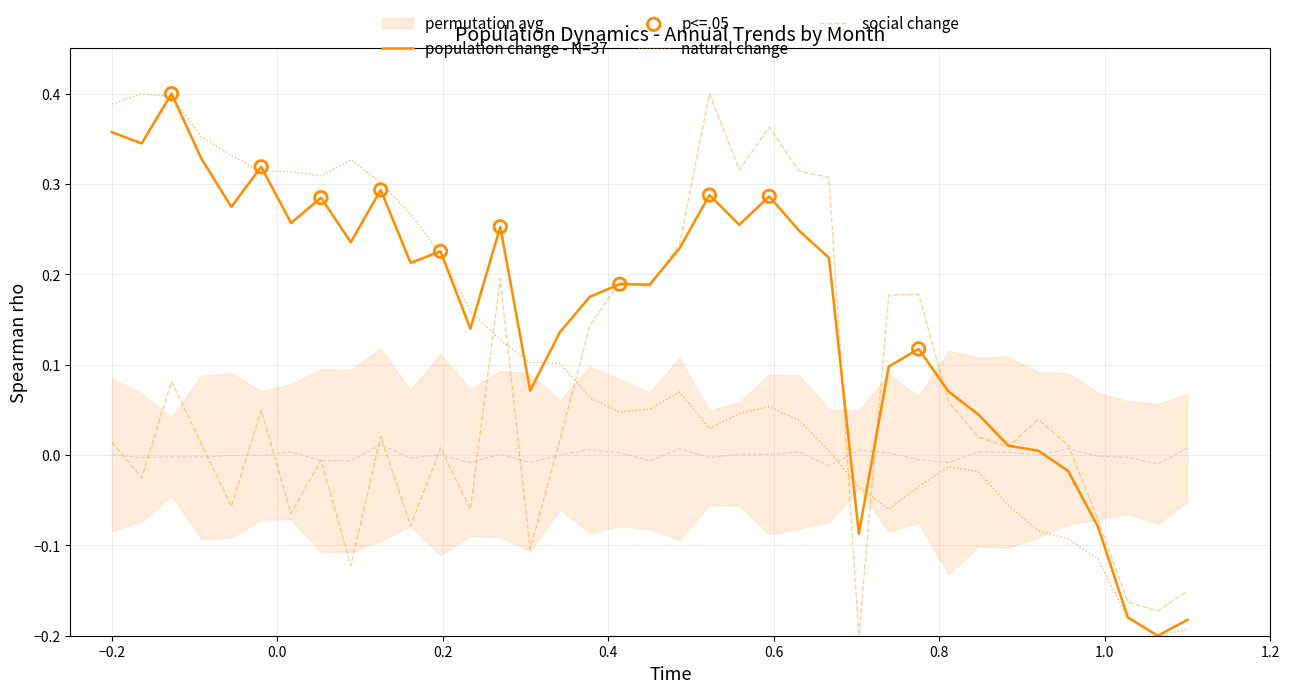

What are all the series names shown in the legend?

population_change, natural_change, social_change